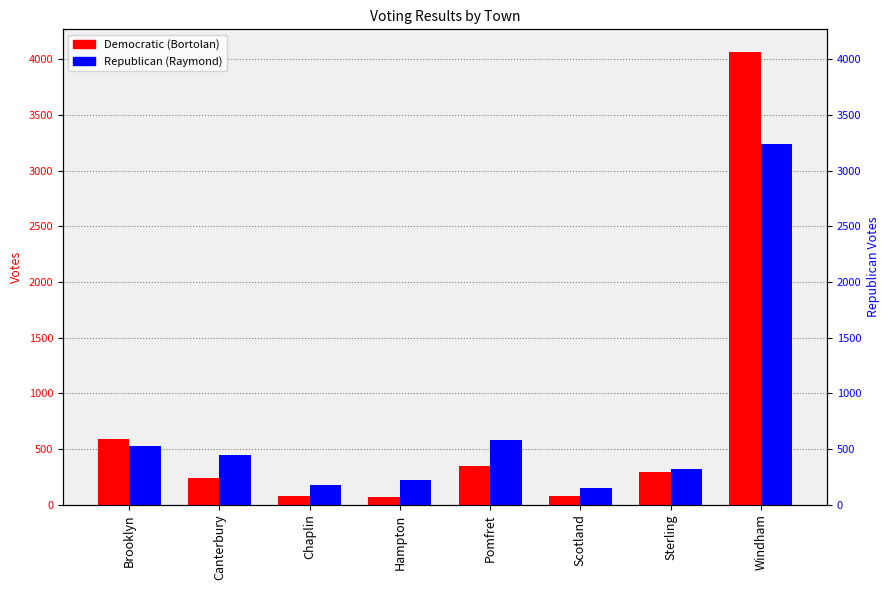

Which series has the widest spread of values?

Democratic (Bortolan)